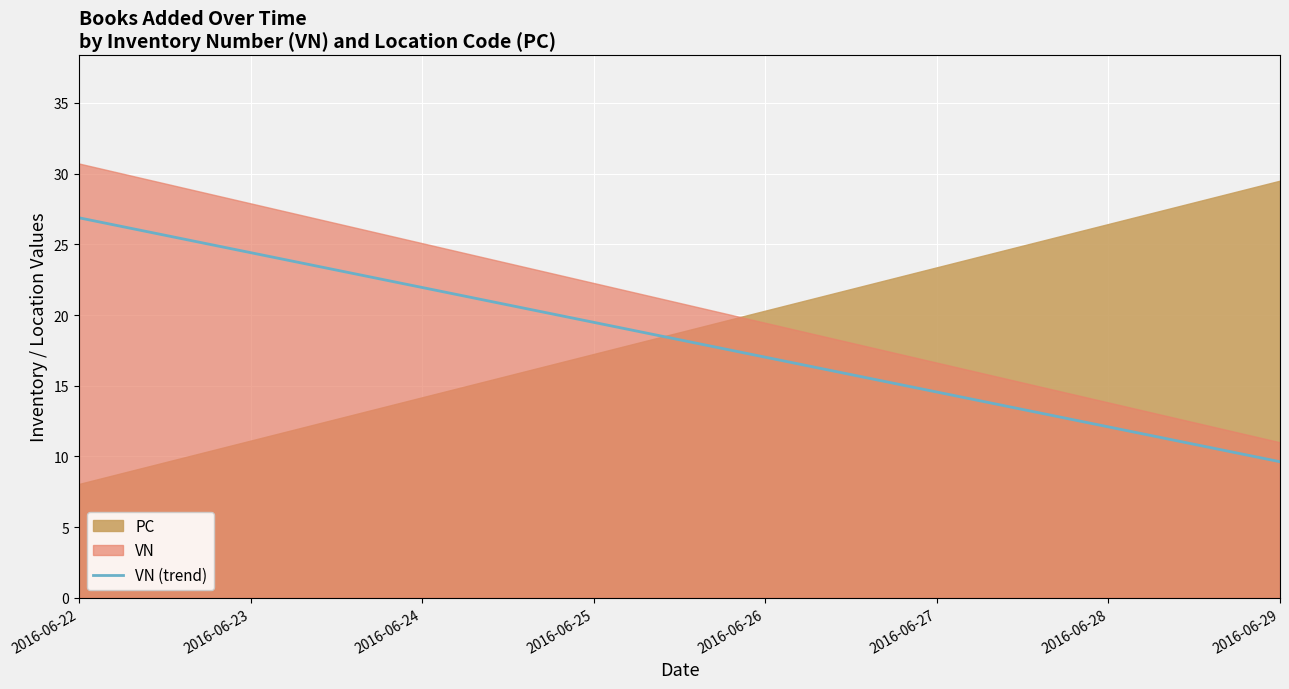

True or false: the data shows 13.0 at 2016-06-22.

False